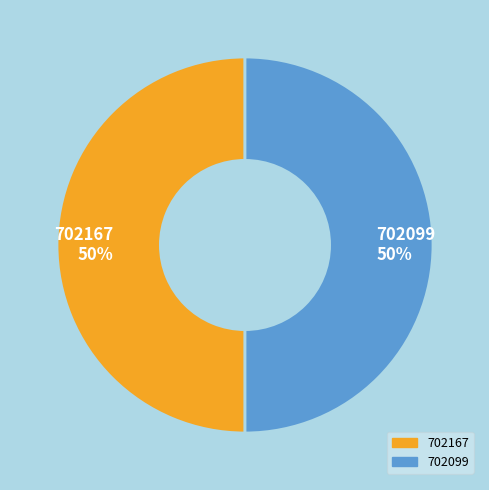

Approximately how many times larger is the value at 702167 compared to 702099?

1.0